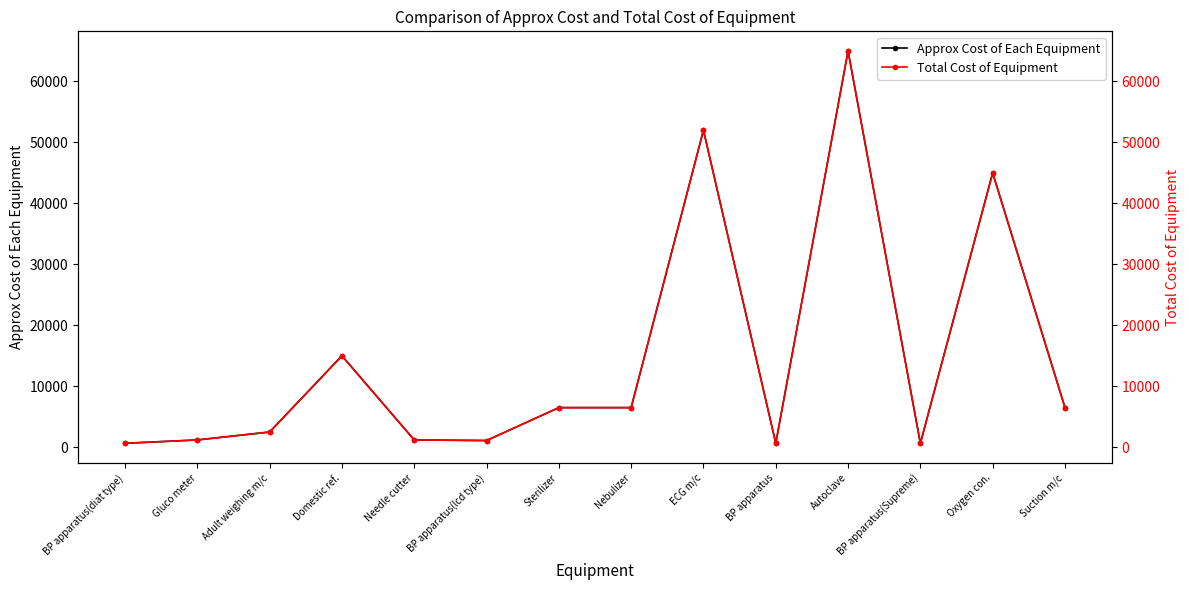

Reading left to right, transcribe all the data shown in this chart.

Approx Cost of Each Equipment: BP apparatus(diat type)=650	Gluco meter=1200	Adult weighing m/c=2500	Domestic ref.=15000	Needle cutter=1200	BP apparatus(lcd type)=1100	Sterilizer=6500	Nebulizer=6500	ECG m/c=52000	BP apparatus=650	Autoclave=65000	BP apparatus(Supreme)=650	Oxygen con.=45000	Suction m/c=6500
Total Cost of Equipment: BP apparatus(diat type)=650	Gluco meter=1200	Adult weighing m/c=2500	Domestic ref.=15000	Needle cutter=1200	BP apparatus(lcd type)=1100	Sterilizer=6500	Nebulizer=6500	ECG m/c=52000	BP apparatus=650	Autoclave=65000	BP apparatus(Supreme)=650	Oxygen con.=45000	Suction m/c=6500